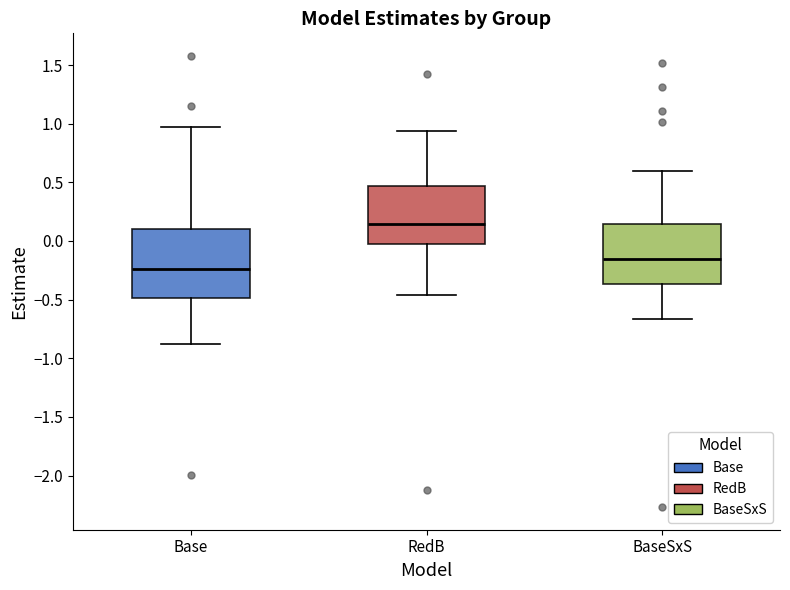

Reading left to right, read every box against the y-axis: the position of its median line, the range the box covers, and the ends of its whiskers. The values are not printed on the chart, so give them approximately, as read against the axis.

Base: median -0.25, box -0.50 to 0.10, whiskers -0.90 to 0.95
RedB: median 0.15, box -0.05 to 0.45, whiskers -0.45 to 0.95
BaseSxS: median -0.15, box -0.35 to 0.15, whiskers -0.65 to 0.60